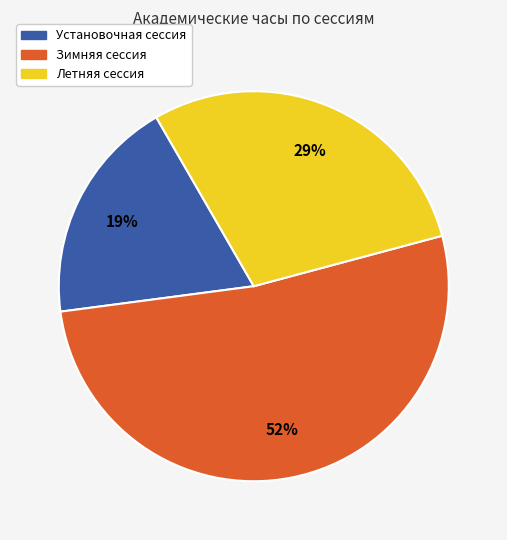

To the nearest percent, what percentage of the pie is Летняя сессия?

29%